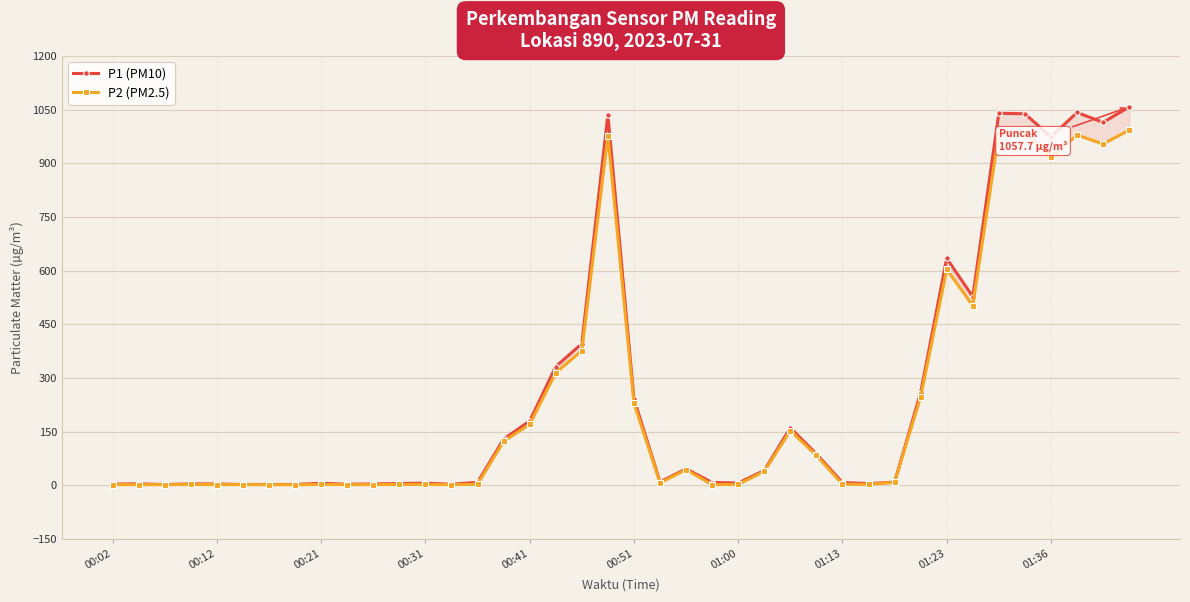

Which has a higher value, 12 or 10?

12